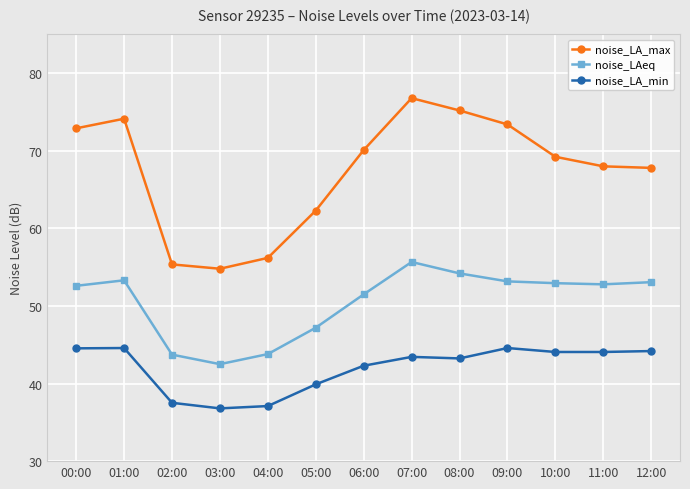

The value of noise_LAeq at 09:00 is 15.7. True or false?

False